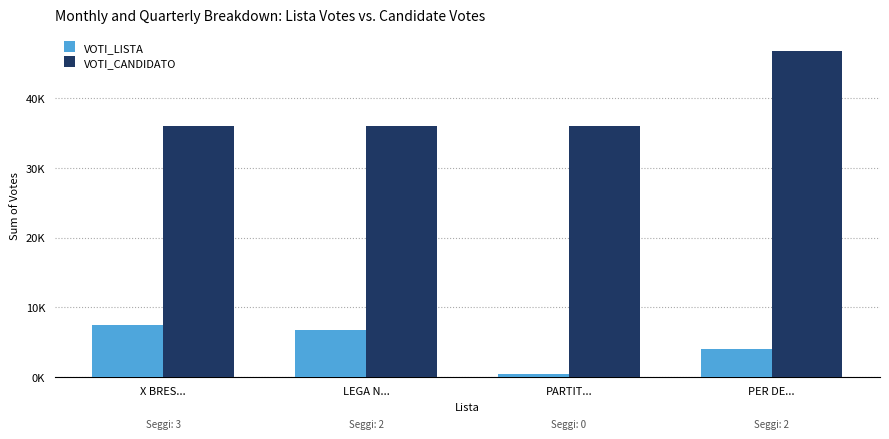

Rank the series by their average value, from highest to lowest.

VOTI_CANDIDATO, VOTI_LISTA